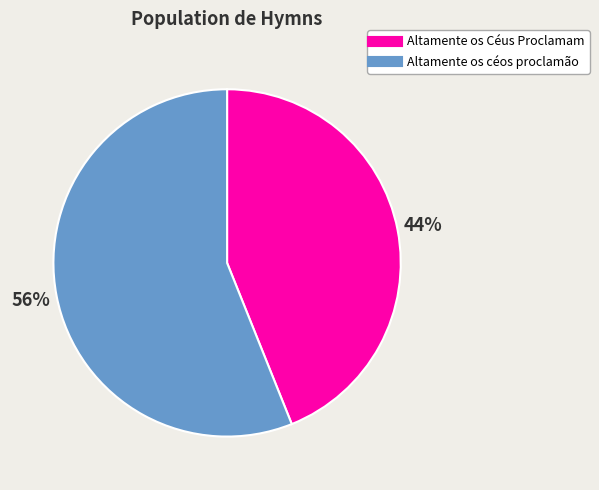

Rank the categories by value from highest to lowest.

Altamente os céos proclamão, Altamente os Céus Proclamam